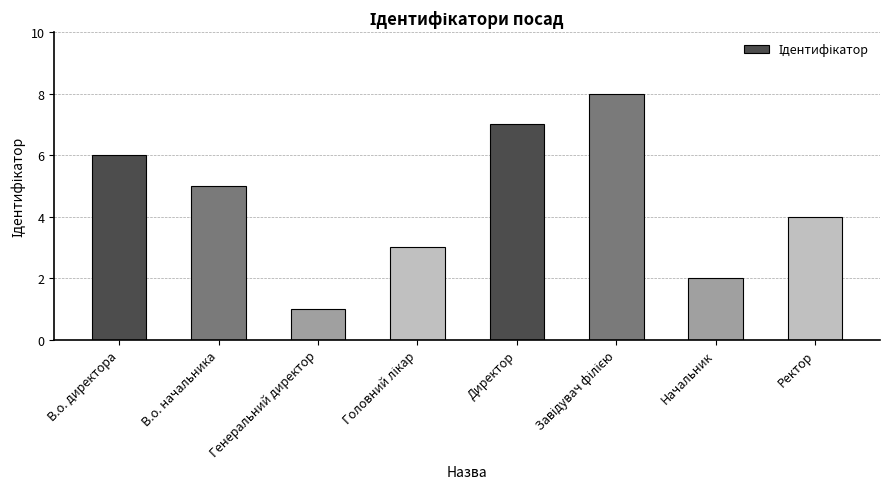

Approximately how many times larger is the value at В.о. начальника compared to Директор?

0.7